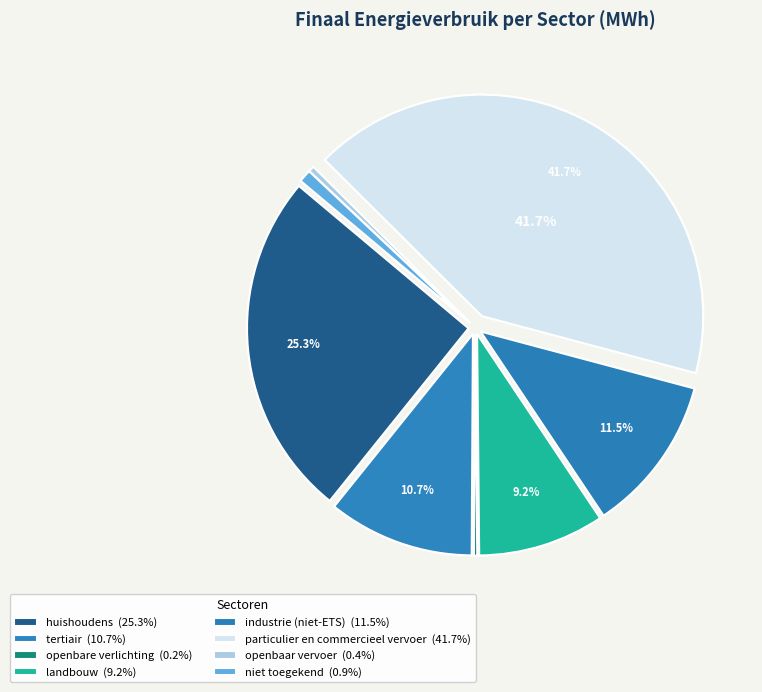

To the nearest percent, what percentage of the pie is huishoudens?

25%